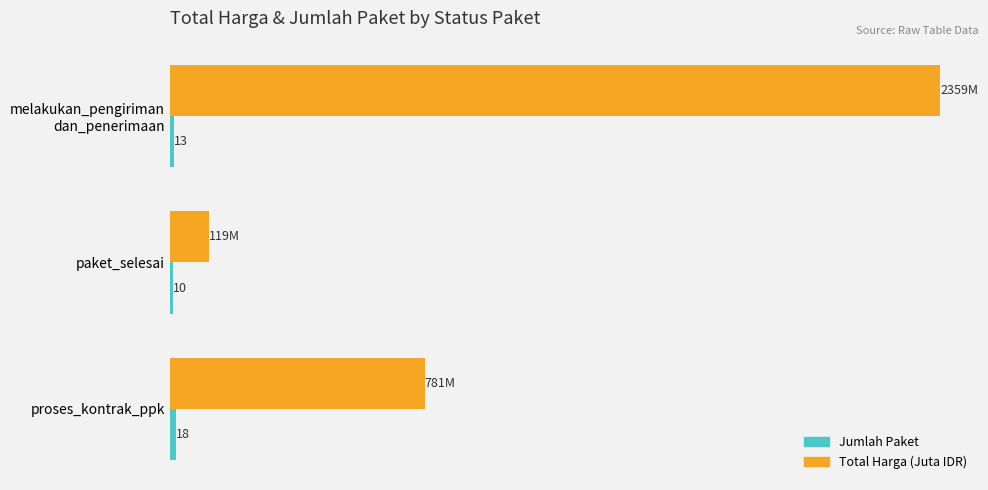

Which series has the largest total across all categories?

Total Harga (Juta IDR)